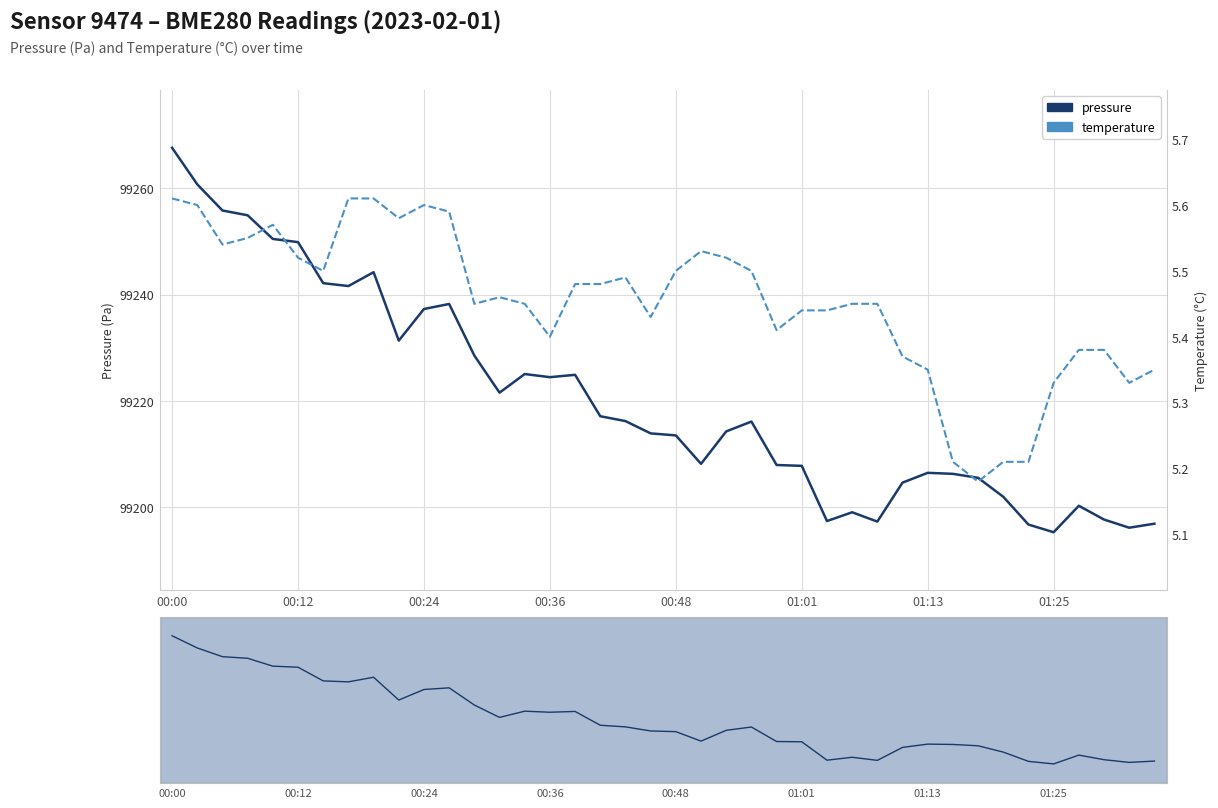

Rank the series by their average value, from highest to lowest.

pressure, temperature